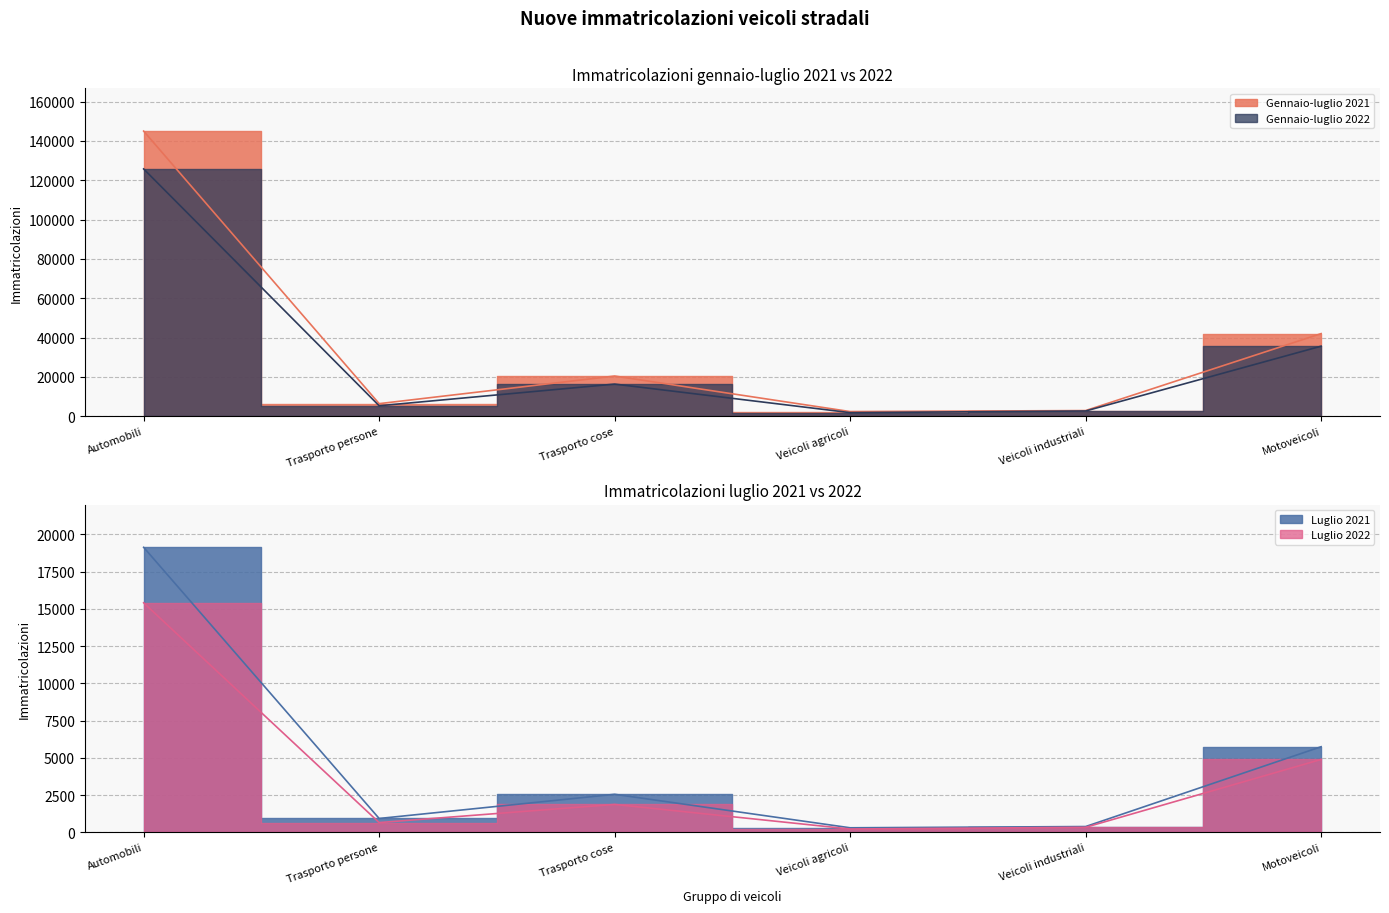

Reading right to left, list all the values displayed in this chart.

Gennaio-luglio 2021: 42012	2877	2366	20437	6399	144989
Gennaio-luglio 2022: 35623	2663	1825	16345	5320	125753
Luglio 2021: 5754	396	313	2561	938	19138
Luglio 2022: 4901	345	231	1881	662	15414